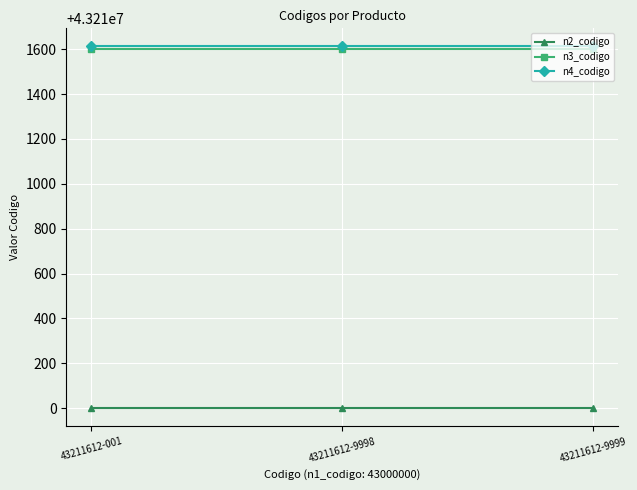

Is the value of n2_codigo at 43211612-001 greater than the value of n4_codigo at 43211612-9999?

No